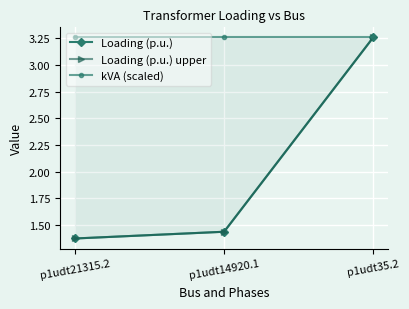

Reading left to right, what are all the values shown in this chart?

Loading (p.u.): p1udt21315.2=1.4	p1udt14920.1=1.4	p1udt35.2=3.3
Loading (p.u.) upper: p1udt21315.2=1.4	p1udt14920.1=1.4	p1udt35.2=3.3
kVA (scaled): p1udt21315.2=3.3	p1udt14920.1=3.3	p1udt35.2=3.3